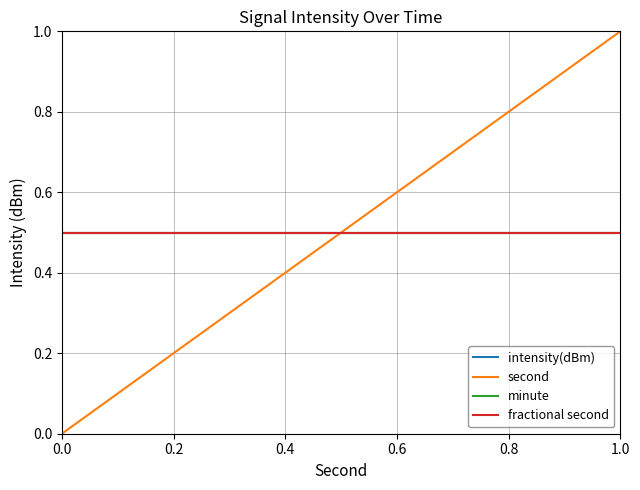

Does the chart have visible grid lines?

Yes